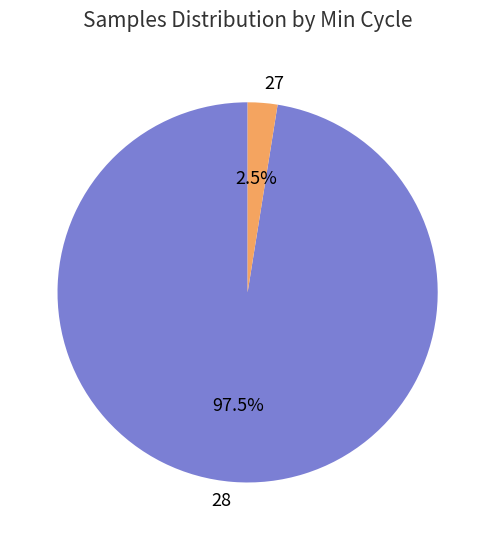

What is the largest slice in the pie chart?

28